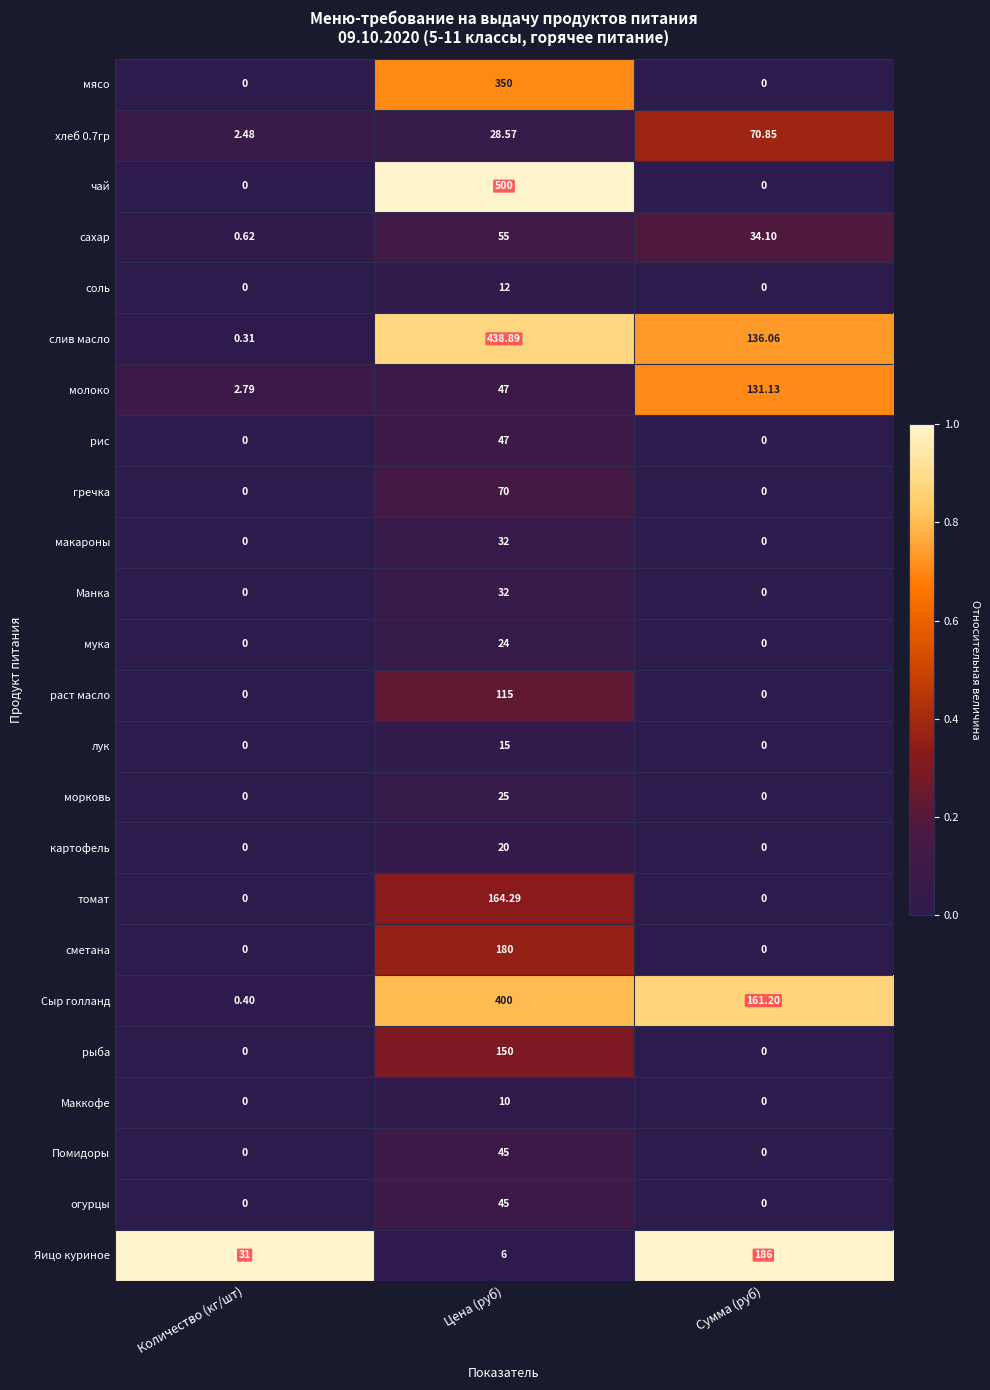

Which series has the largest range (max minus min)?

чай